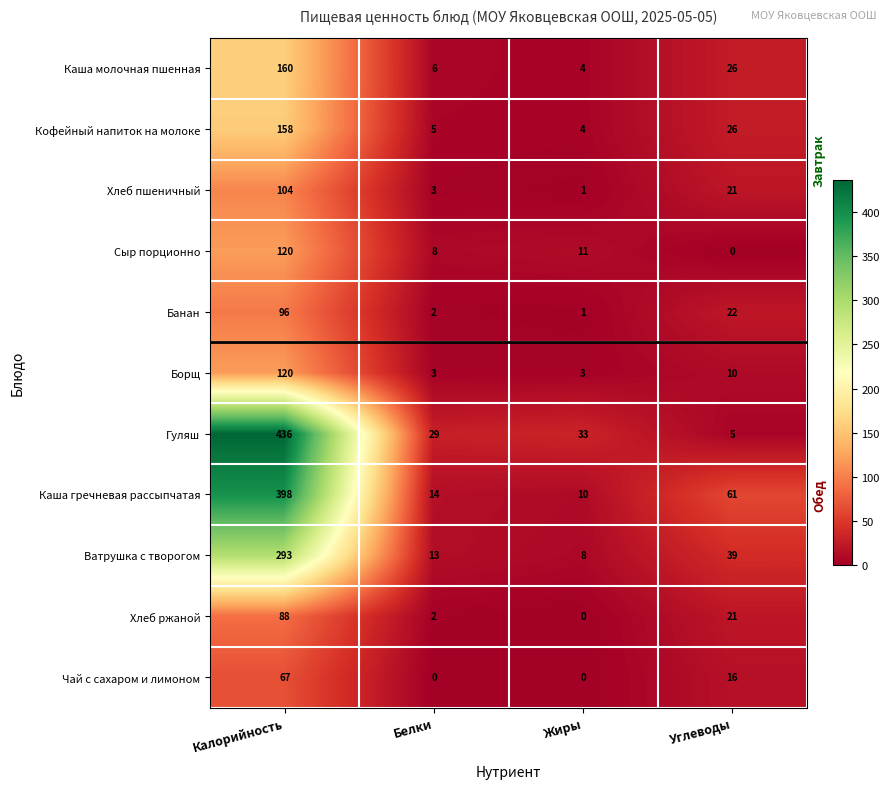

The value of Сыр порционно at Жиры is 18. True or false?

False